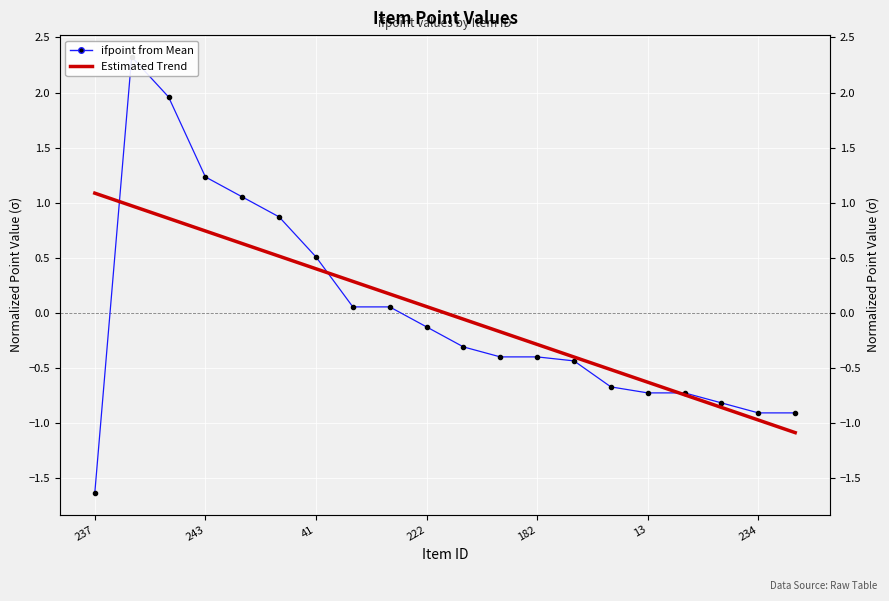

Reading left to right, transcribe all the data shown in this chart.

ifpoint from Mean: -1.6	2.3	2.0	1.2	1.1	0.9	0.5	0.1	0.1	-0.1	-0.3	-0.4	-0.4	-0.4	-0.7	-0.7	-0.7	-0.8	-0.9	-0.9
Estimated Trend: 1.1	1.0	0.9	0.7	0.6	0.5	0.4	0.3	0.2	0.1	-0.1	-0.2	-0.3	-0.4	-0.5	-0.6	-0.7	-0.9	-1.0	-1.1